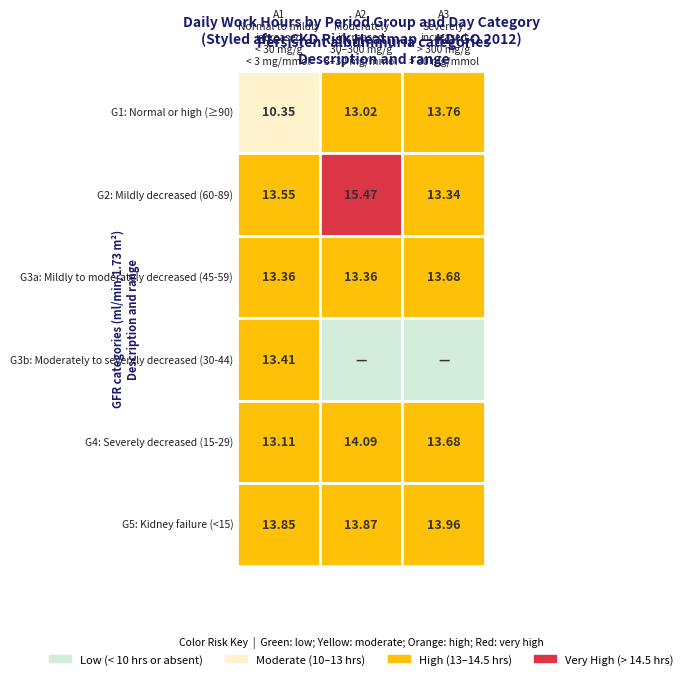

What is the difference between the A2: Moderately increased (30-300 mg/g, 3-30 mg/mmol) values at 1 and 3?

15.5